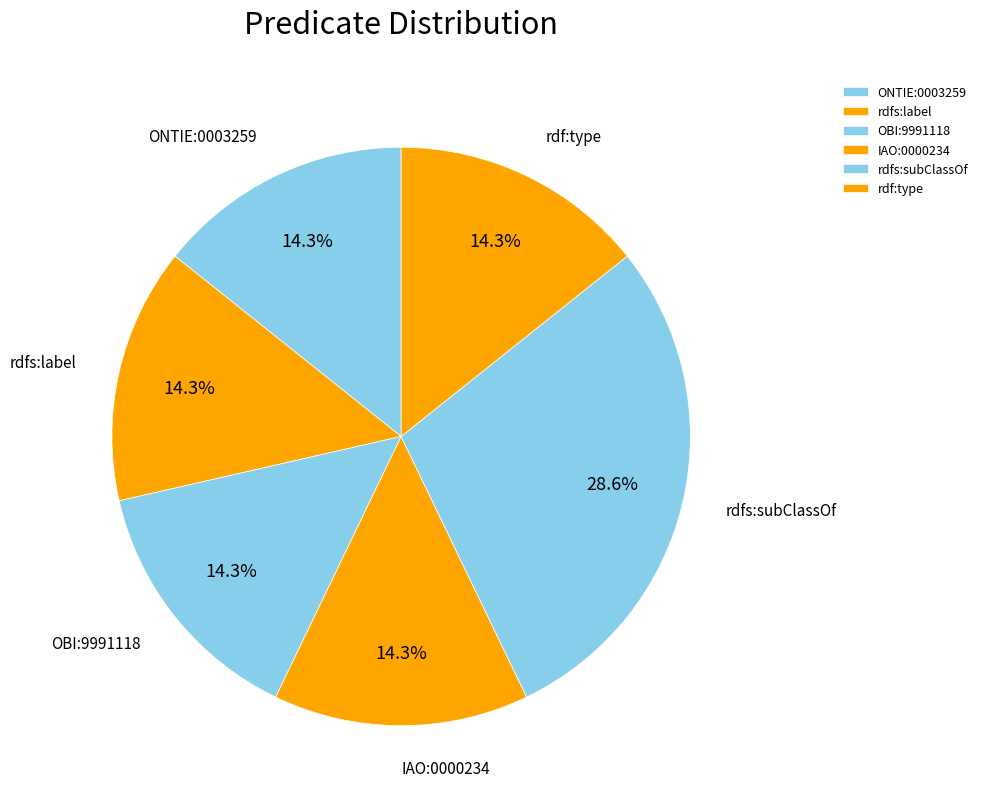

How much of the chart is everything except rdf:type?

85.7%